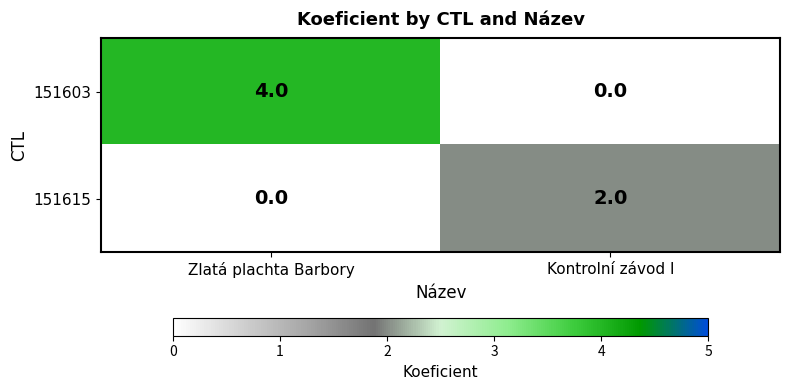

List the series in order of their peak value, highest first.

151603, 151615